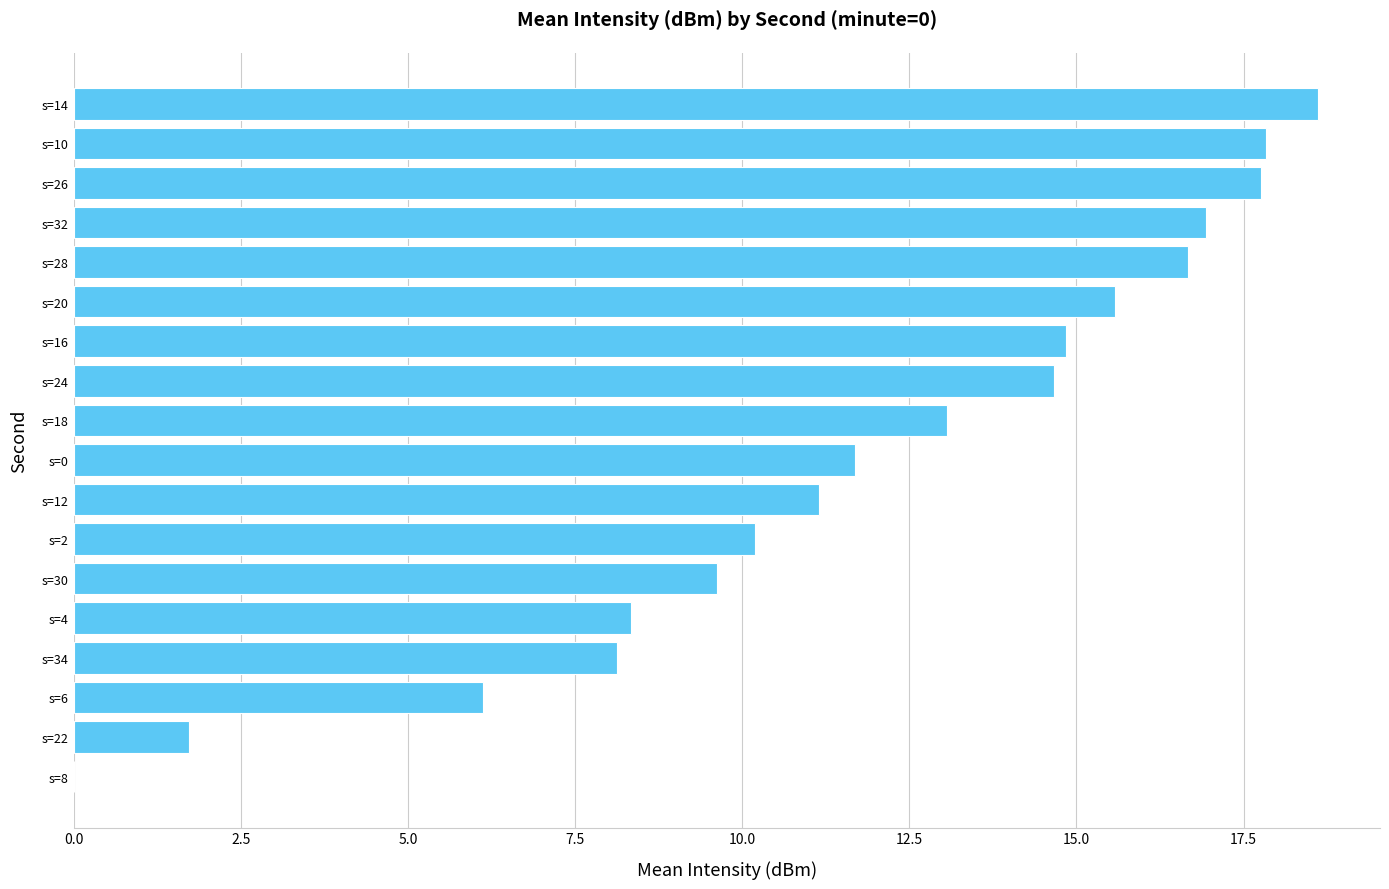

What is the sum of all values?

212.9